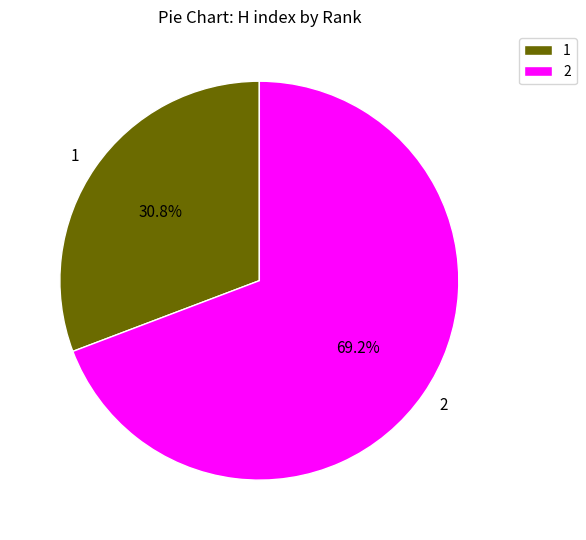

How many segments does this pie chart have?

2